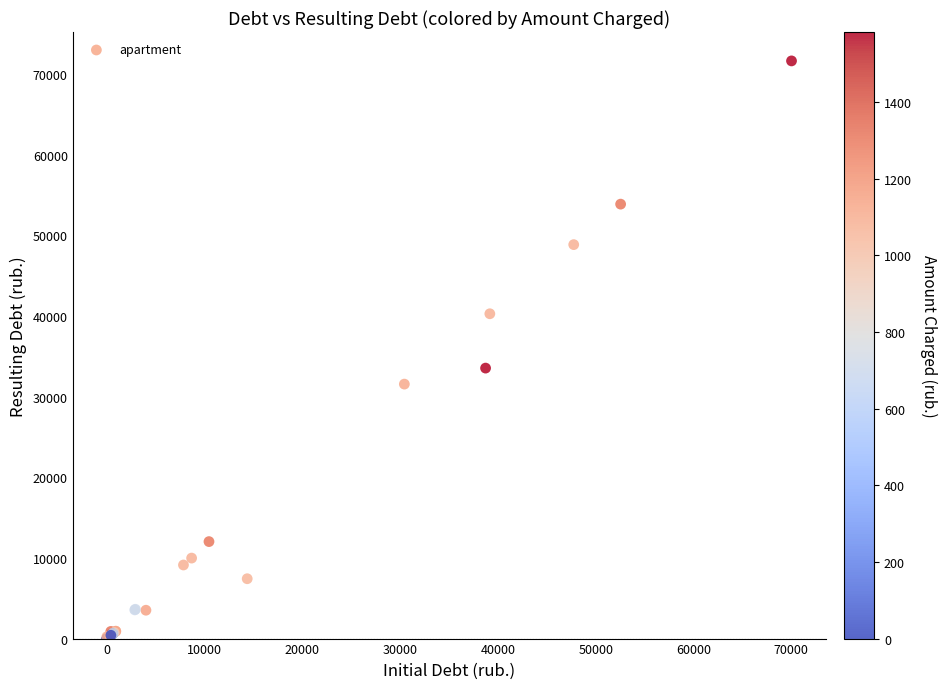

What Y value in the scatter plot is closest to 35803?

33527.8